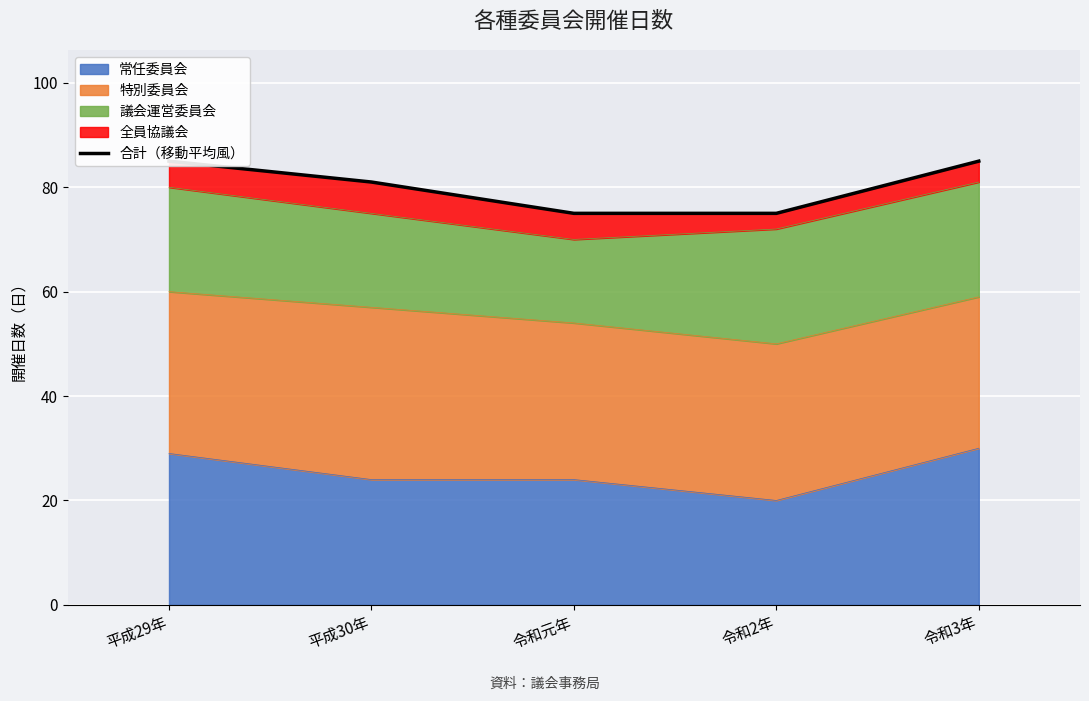

Approximately how many times larger is the value at 平成29年 compared to 令和2年?

1.1